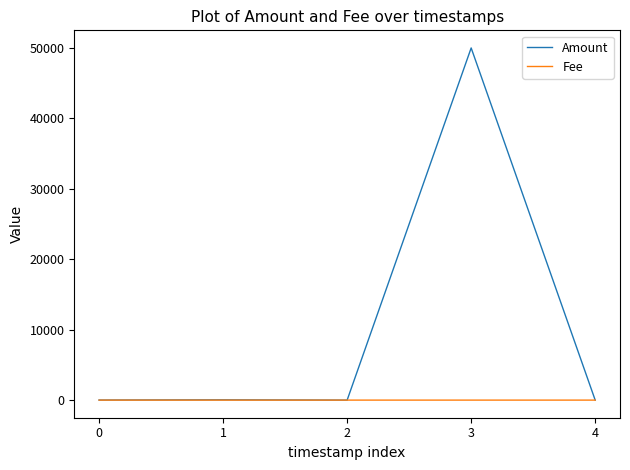

What is the maximum value shown in the chart?

50000.0